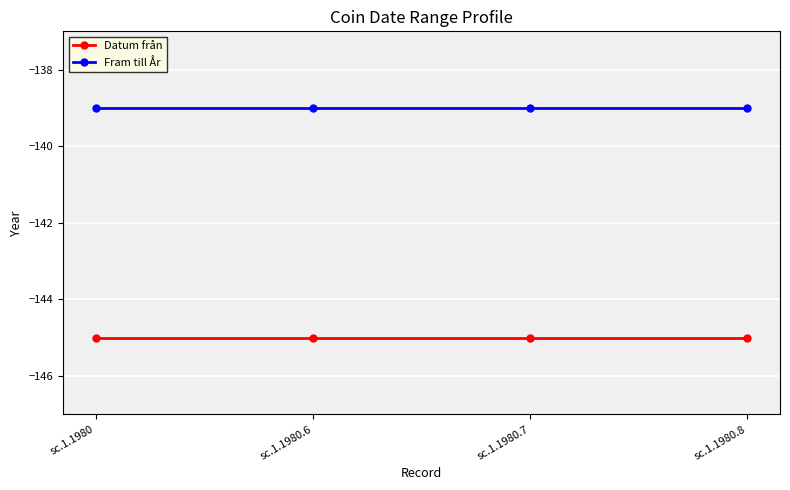

Where is Fram till År nearest to the value -139?

sc.1.1980